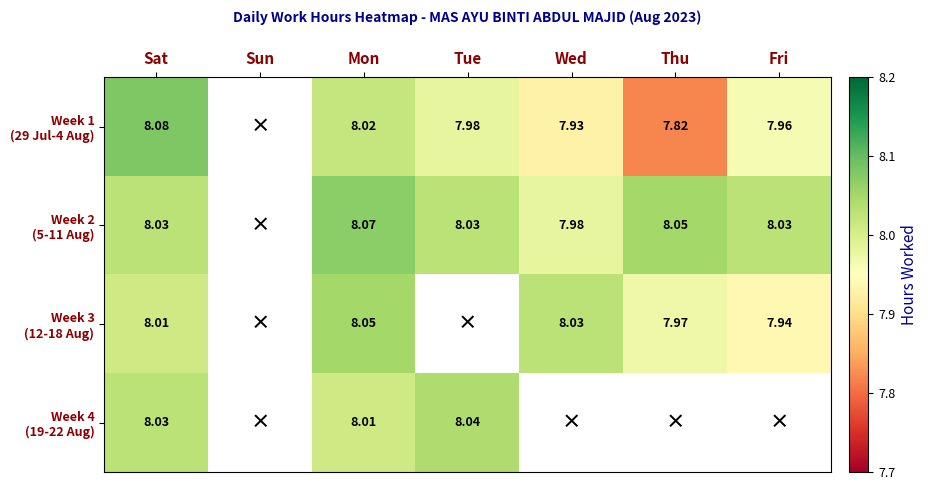

At which category is the sum across all series the highest?

Sat